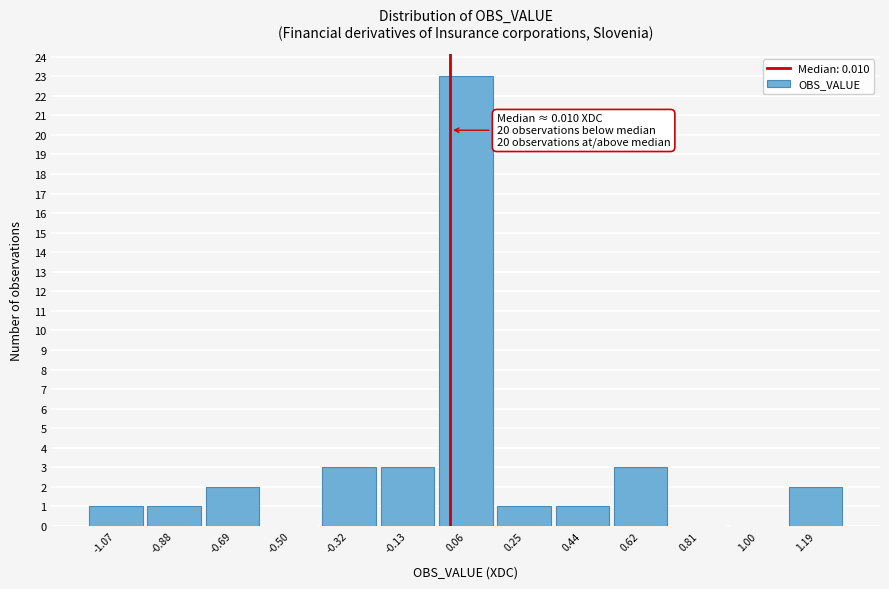

Which range on the x-axis has the tallest bar?

-0.04 to 0.16